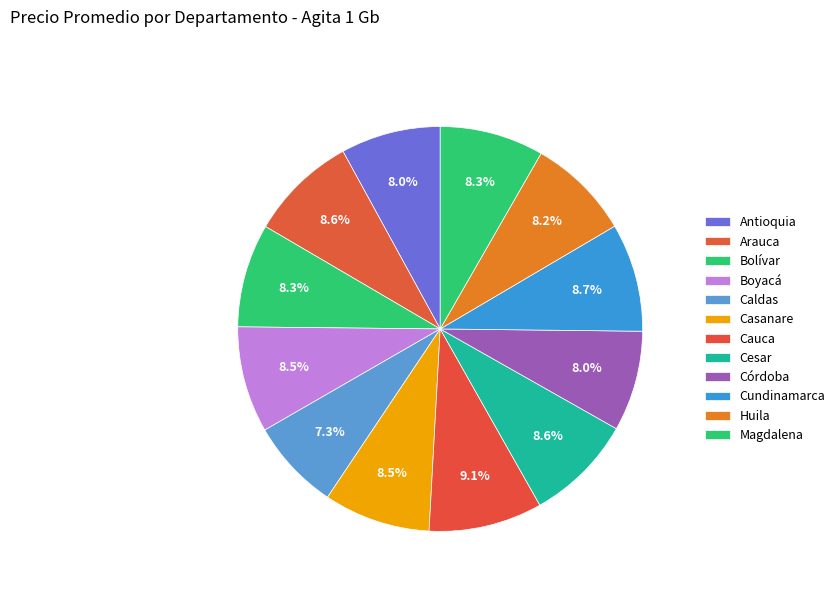

To the nearest percent, what percentage of the pie is Córdoba?

8%